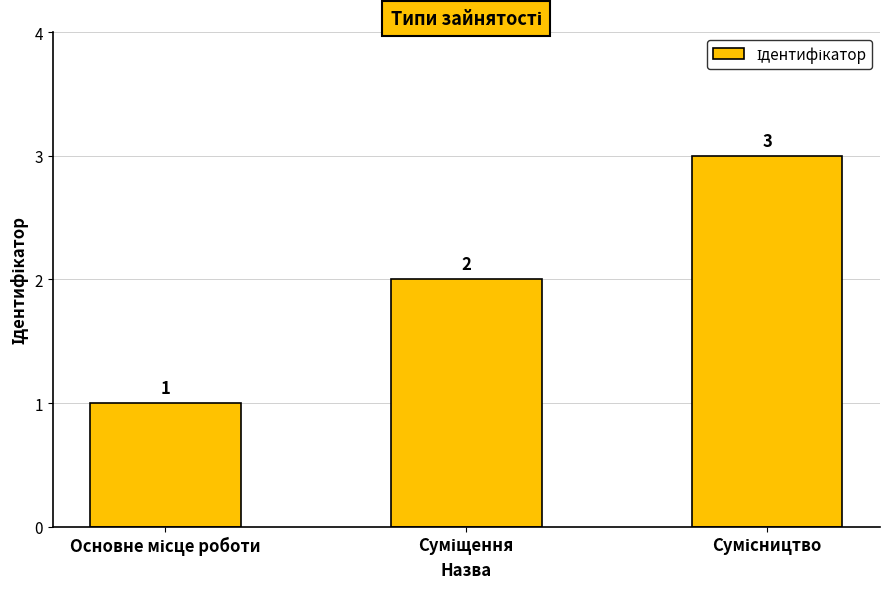

What is the value of the 1st bar from the left?

1